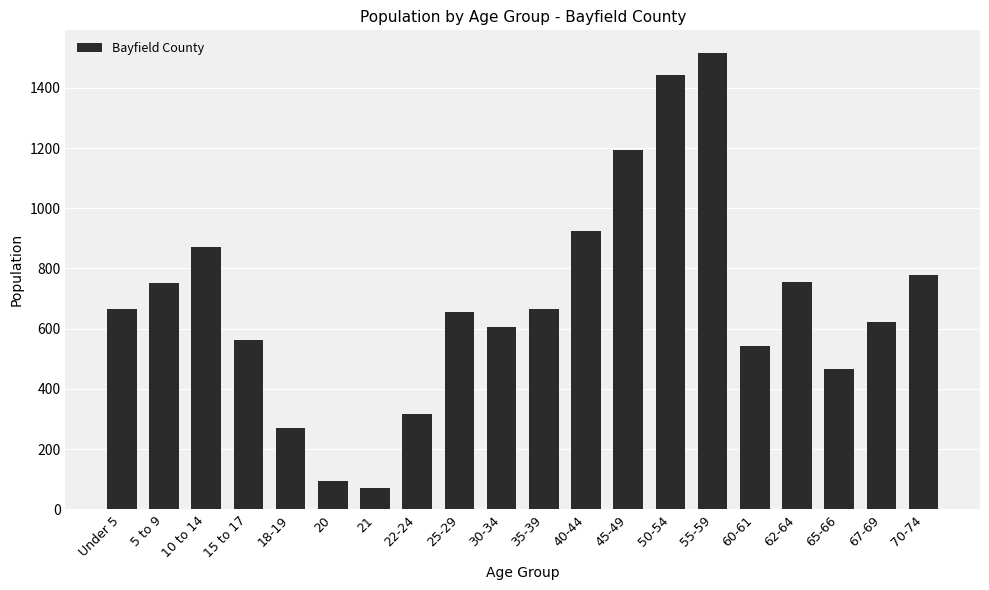

What is the label of the 4th bar from the left?

15 to 17